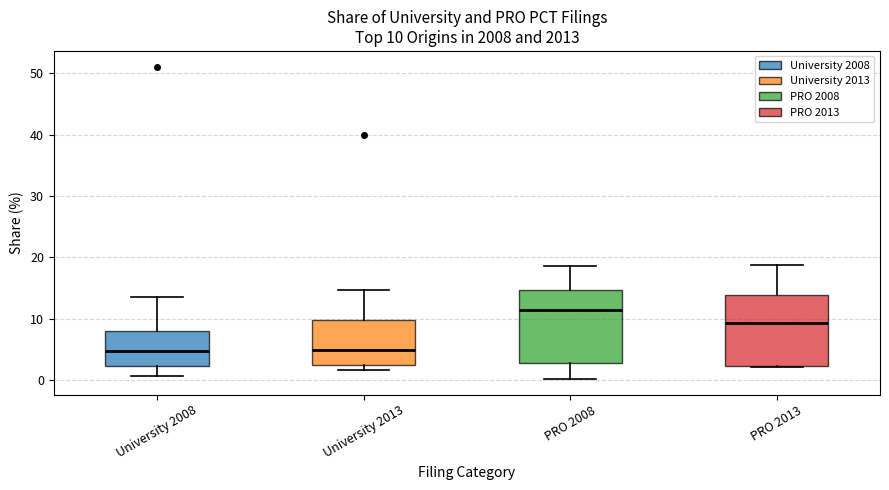

Which box has the highest median line?

PRO 2008